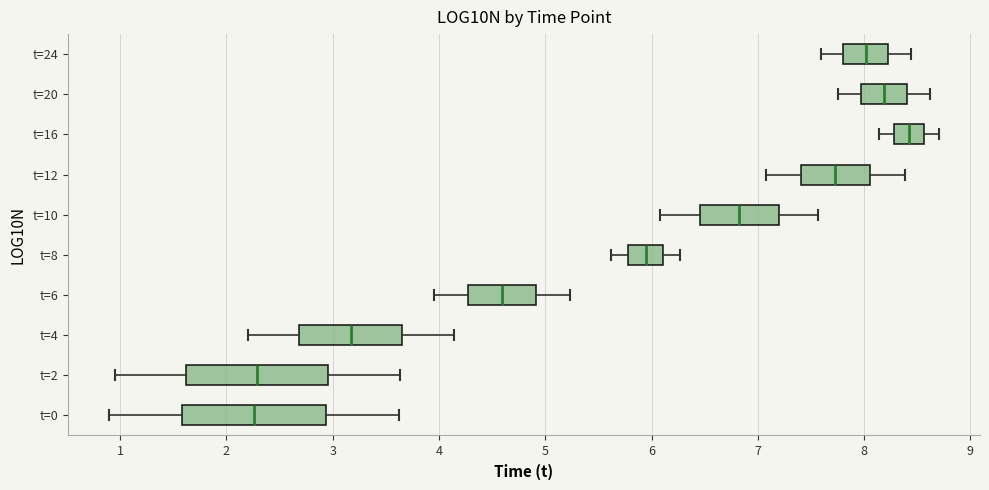

Which box's median line is the furthest to the right?

t=16